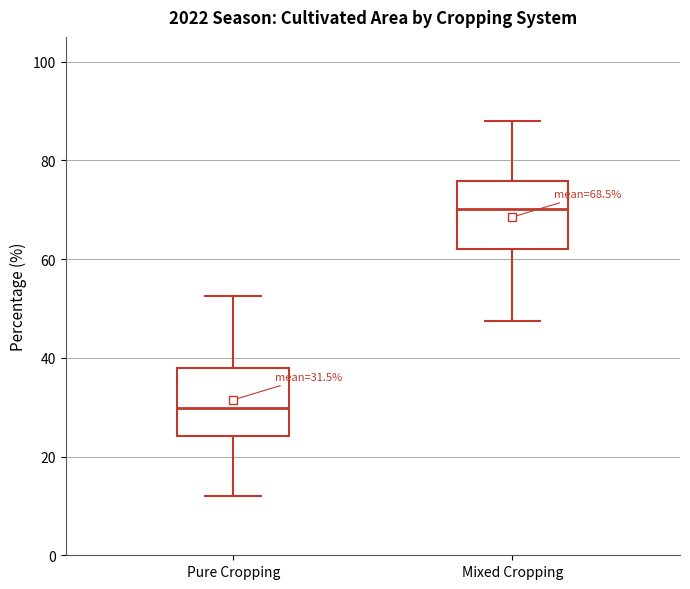

Which box has the lowest median line?

Pure Cropping